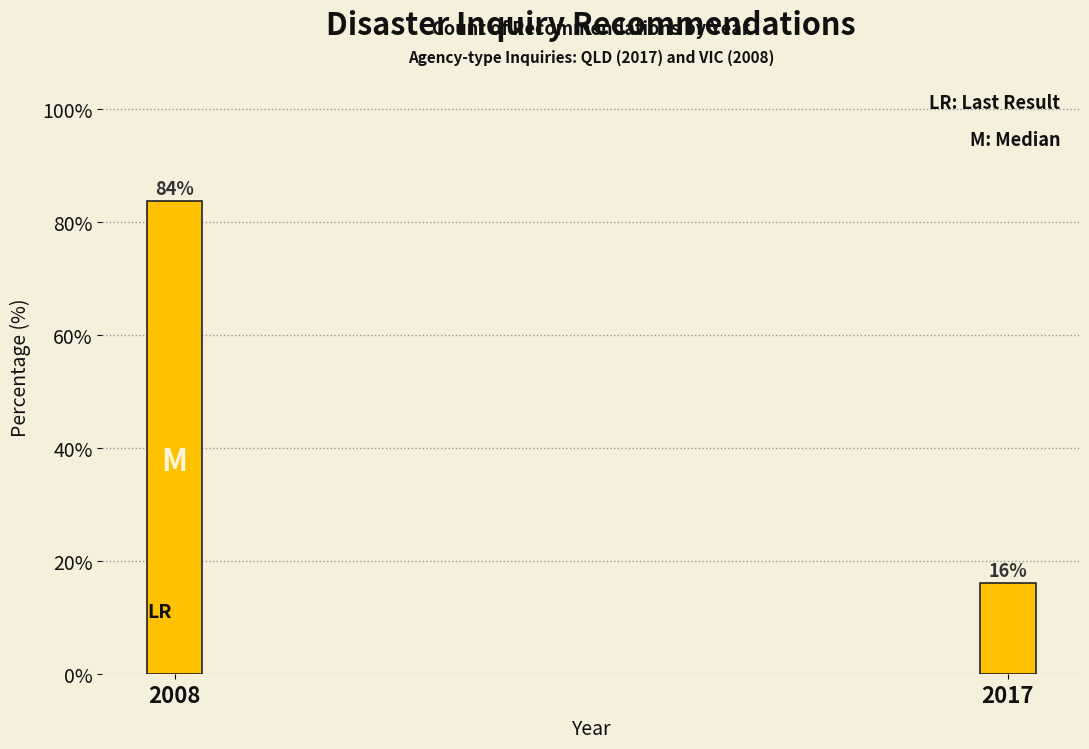

What is the greatest value displayed?

83.8